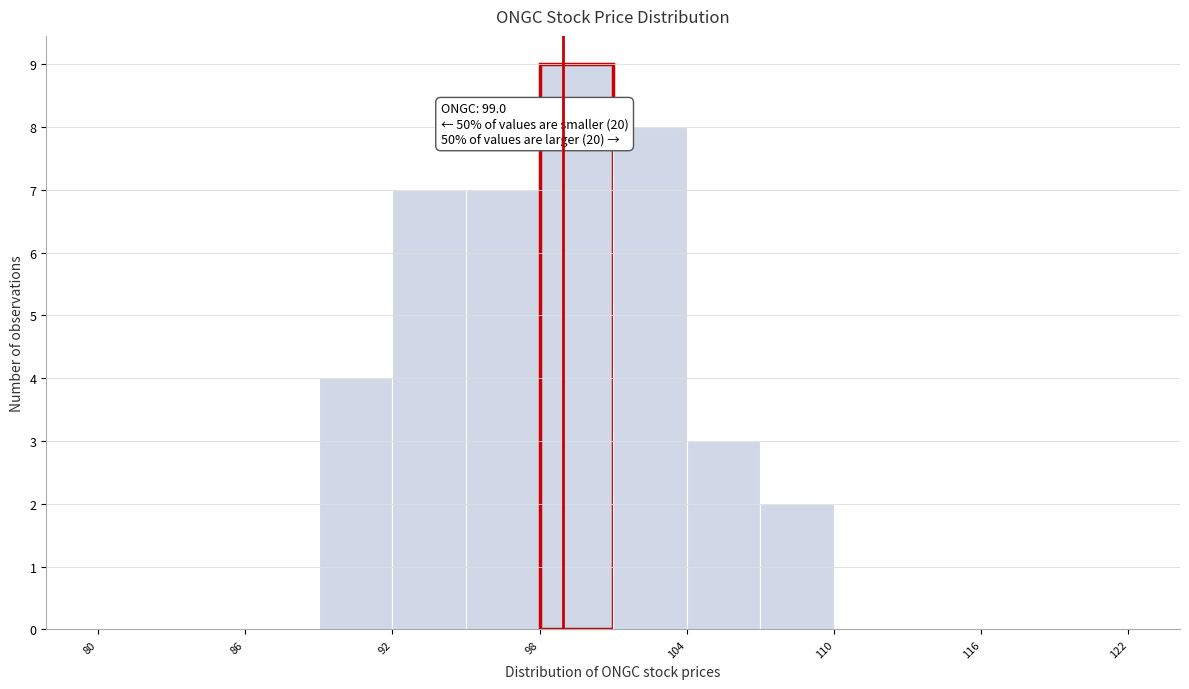

Read against the x-axis, roughly where is the centre of the tallest bar?

100